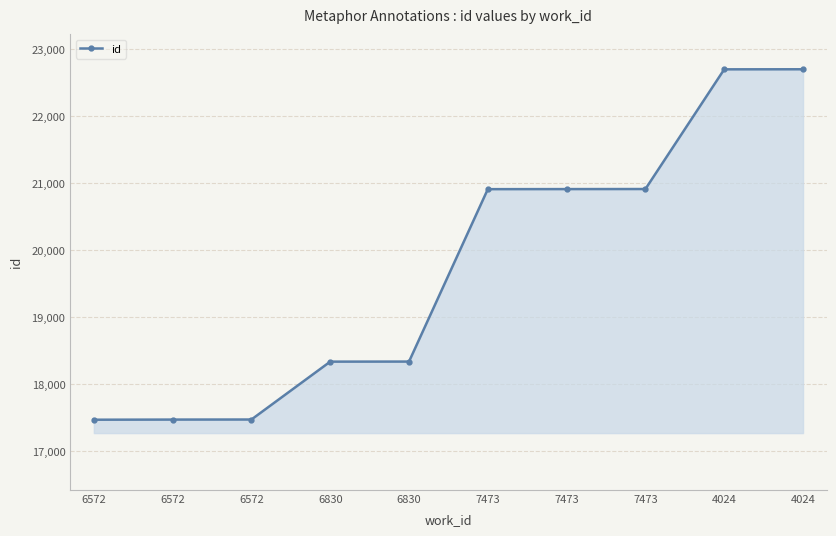

Does the chart have visible grid lines?

Yes